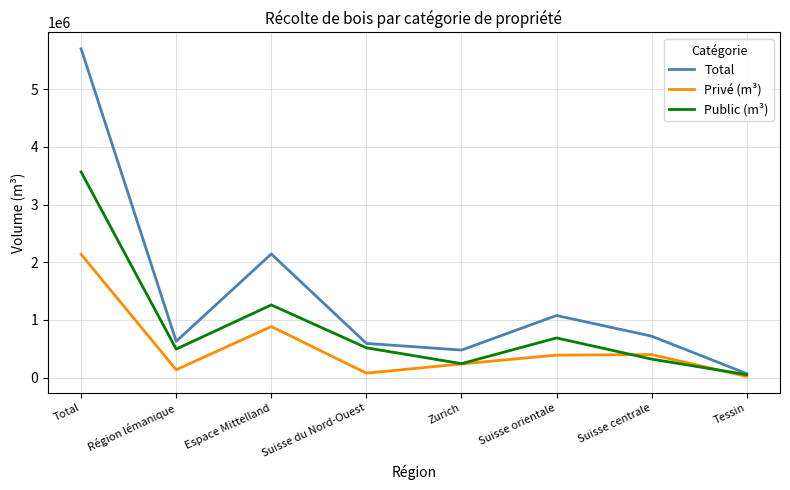

What is the average value of the Total series?

1425382